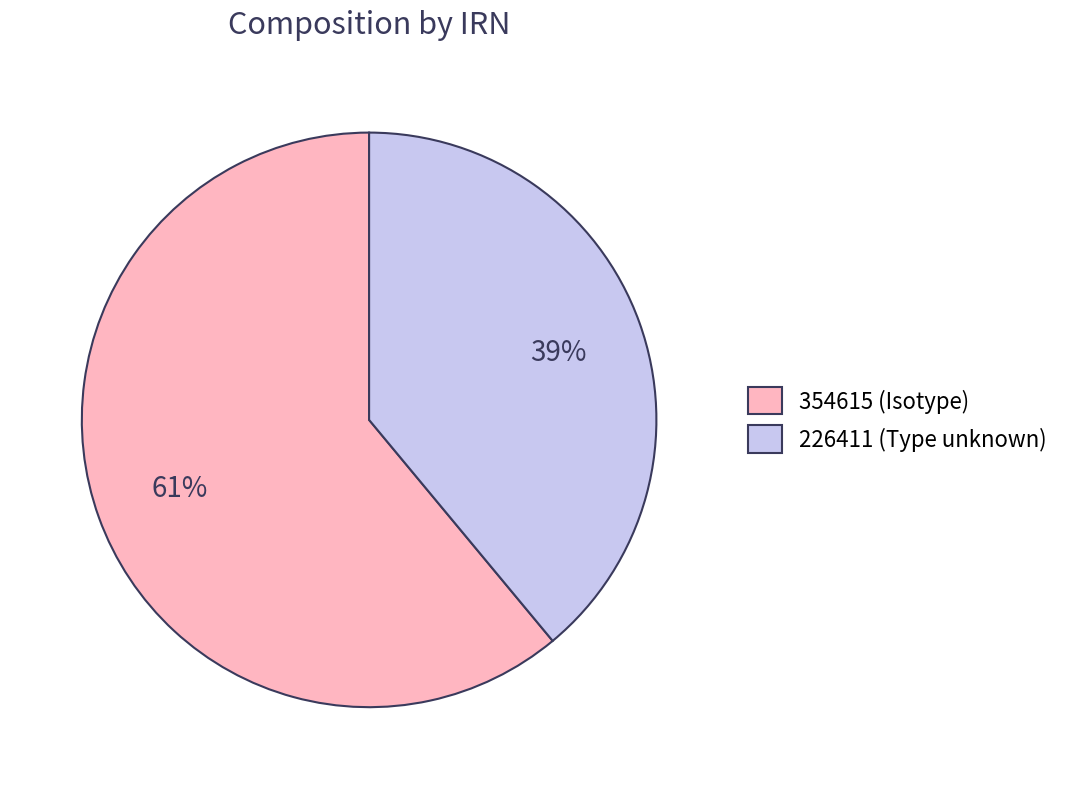

To the nearest percent, what is the average slice percentage?

50%